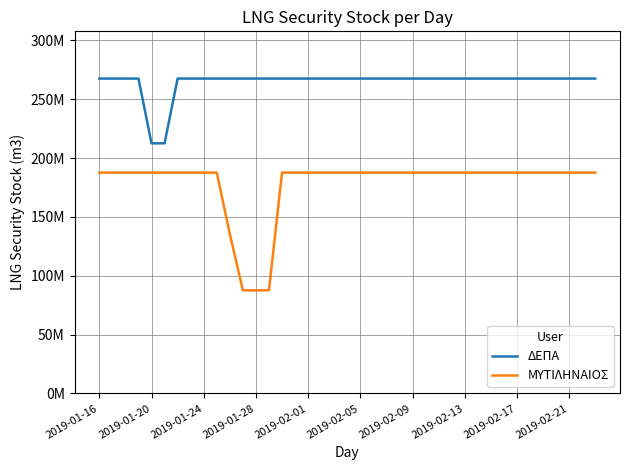

True or false: ΜΥΤΙΛΗΝΑΙΟΣ and ΔΕΠΑ cross at least once.

False